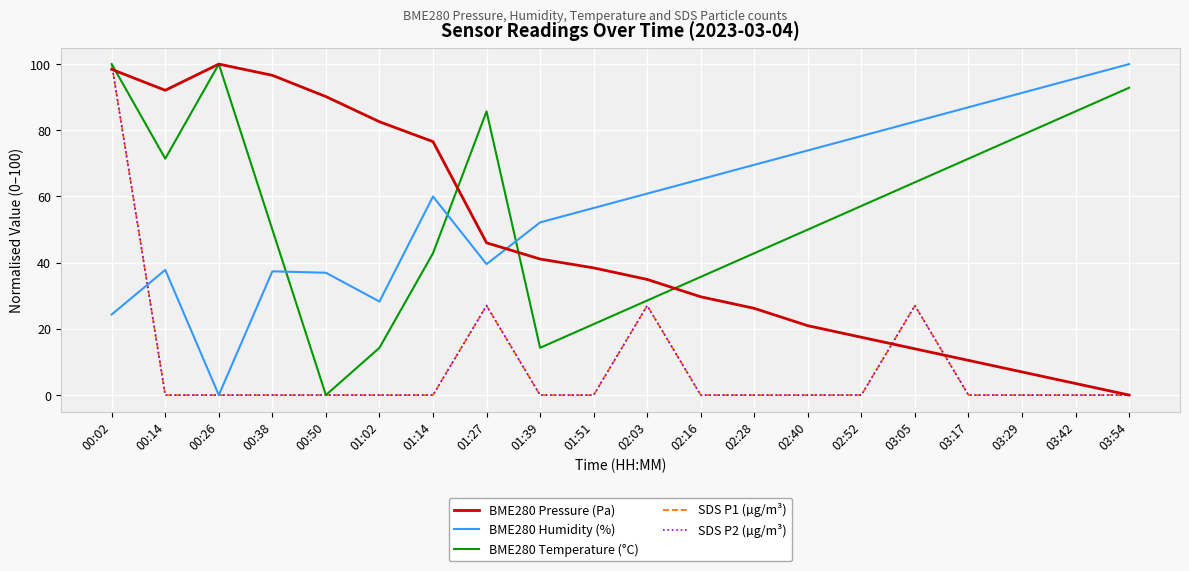

How many lines are shown in the chart?

5